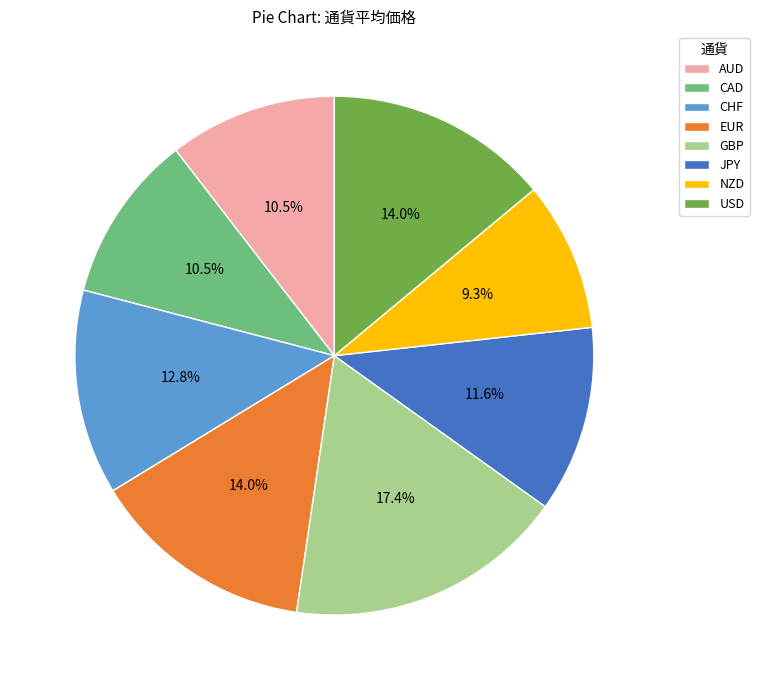

Which slice is the smallest?

NZD